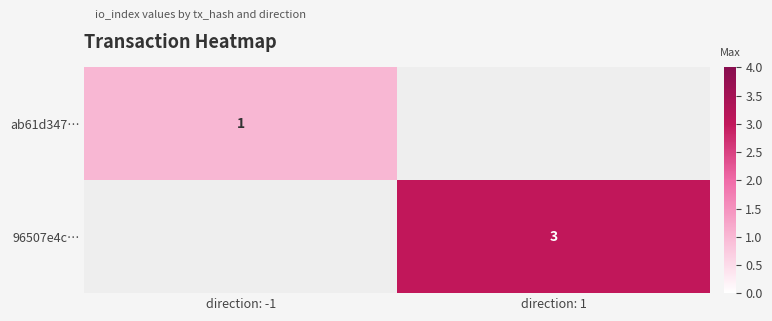

Rank the categories by 96507e4c… value from highest to lowest.

direction: -1, direction: 1